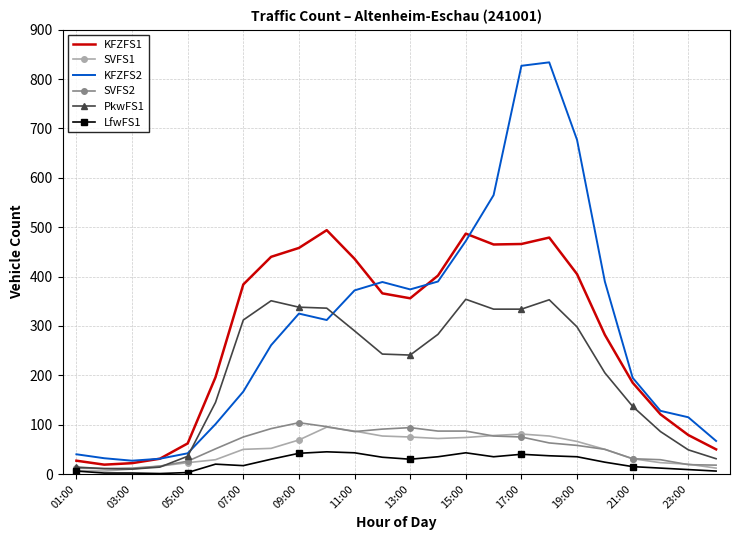

What are all the series names shown in the legend?

KFZFS1, SVFS1, KFZFS2, SVFS2, PkwFS1, LfwFS1